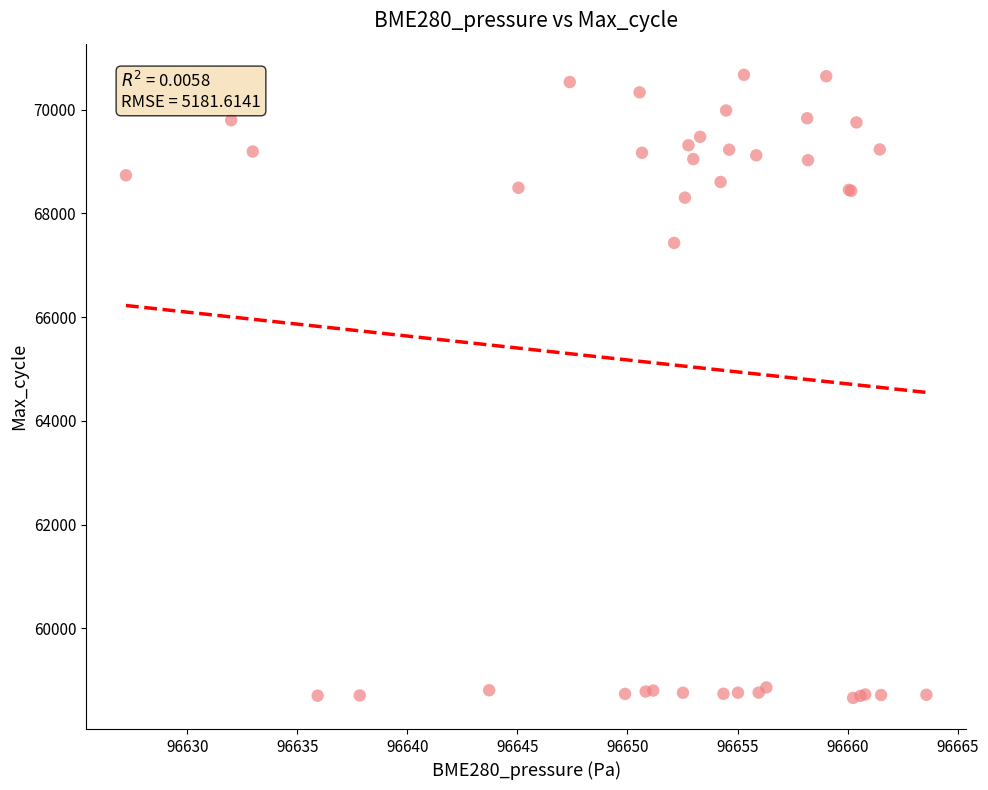

What Y value in the scatter plot is closest to 64666?

67430